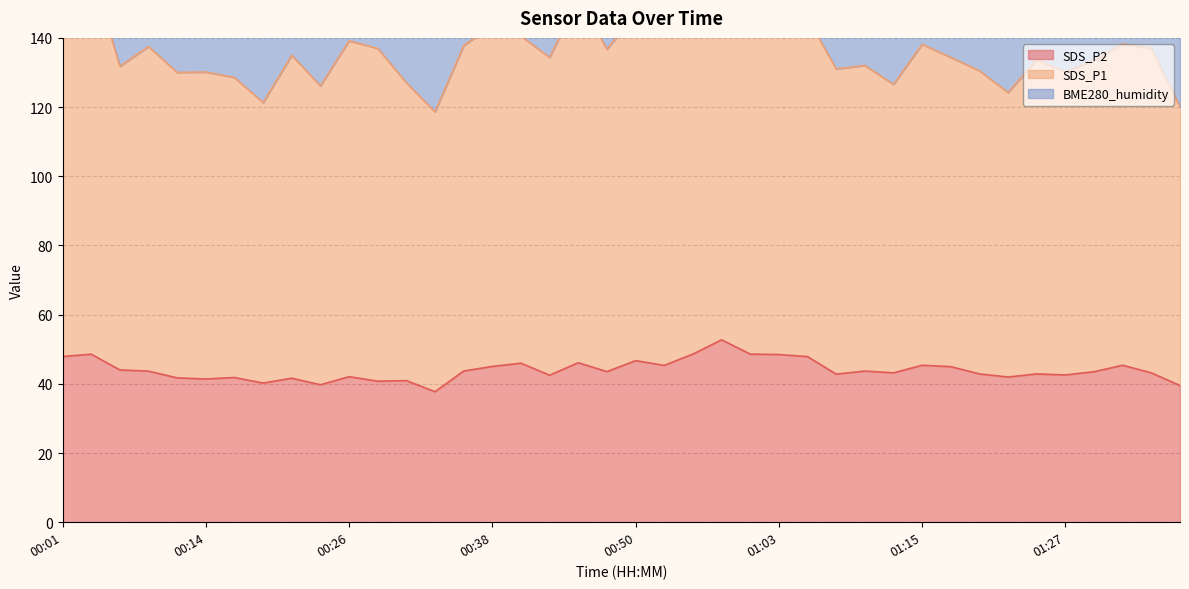

What is the sum of all SDS_P2 values?

1759.2